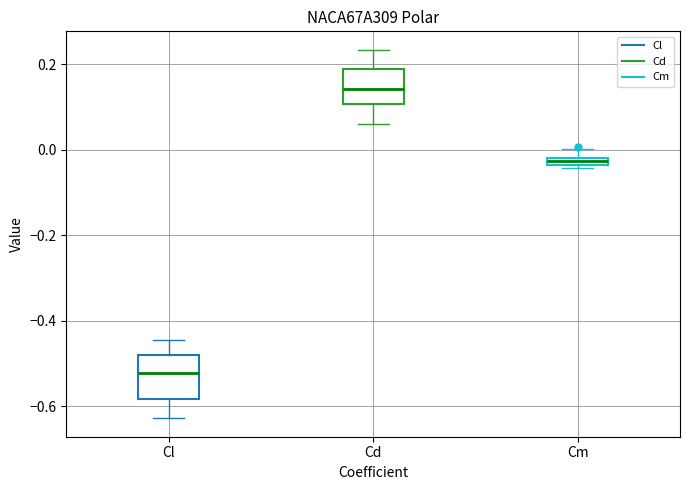

Which box's median line is the highest?

Cd